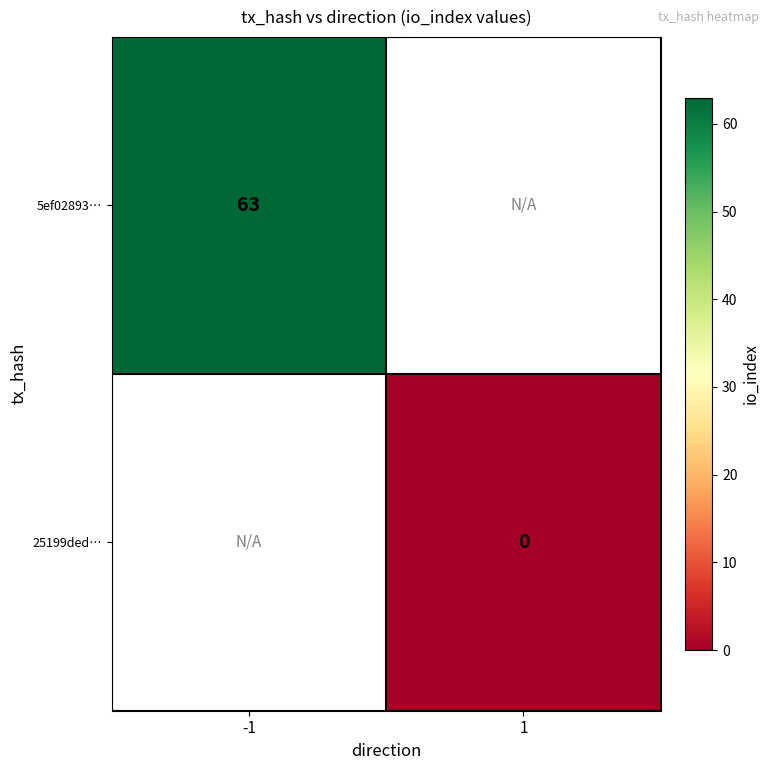

The 5ef02893… series shows 102 at -1. True or false?

False